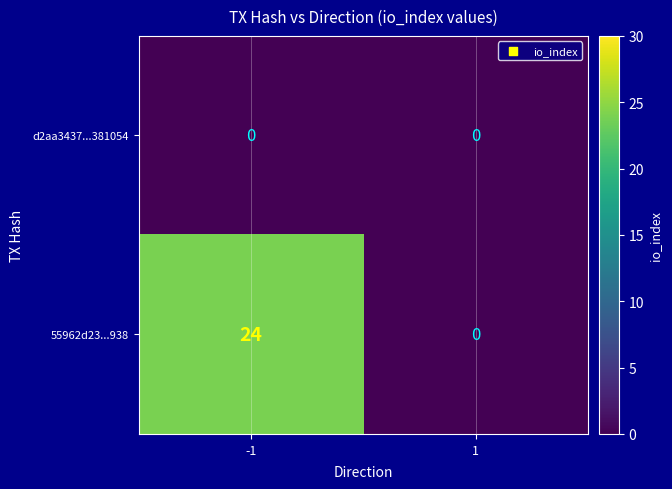

What is the total value across all series at -1?

24